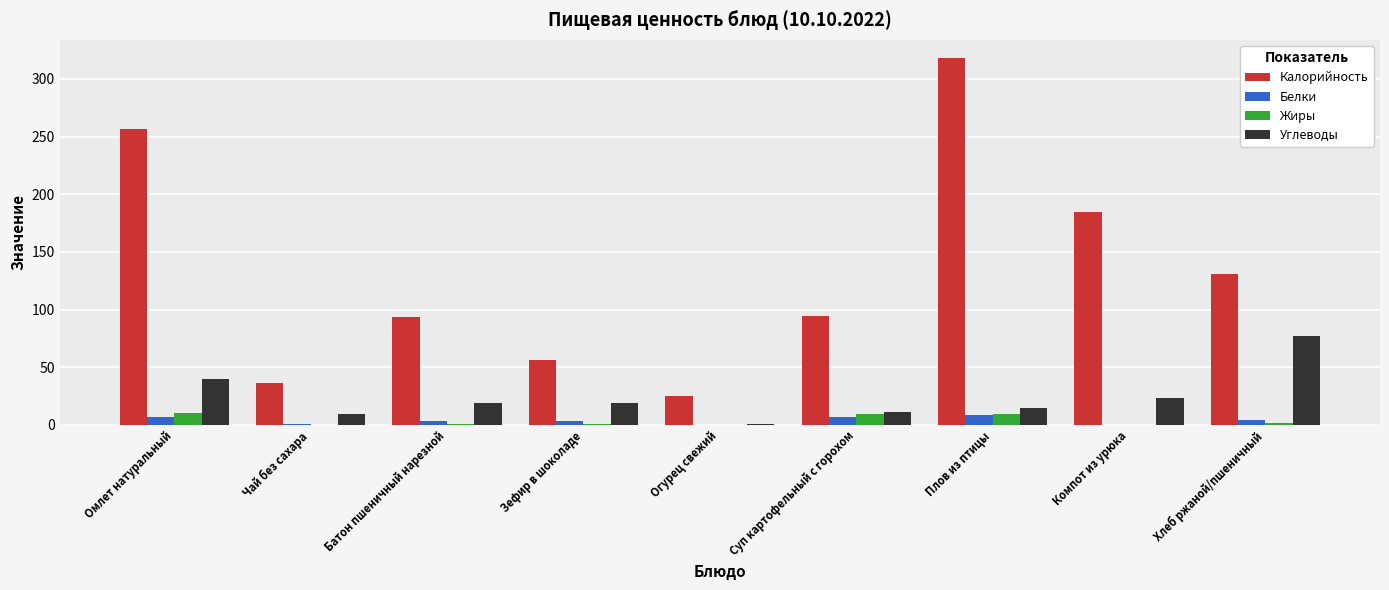

Is it true that Углеводы equals 19.3 at Батон пшеничный нарезной?

True